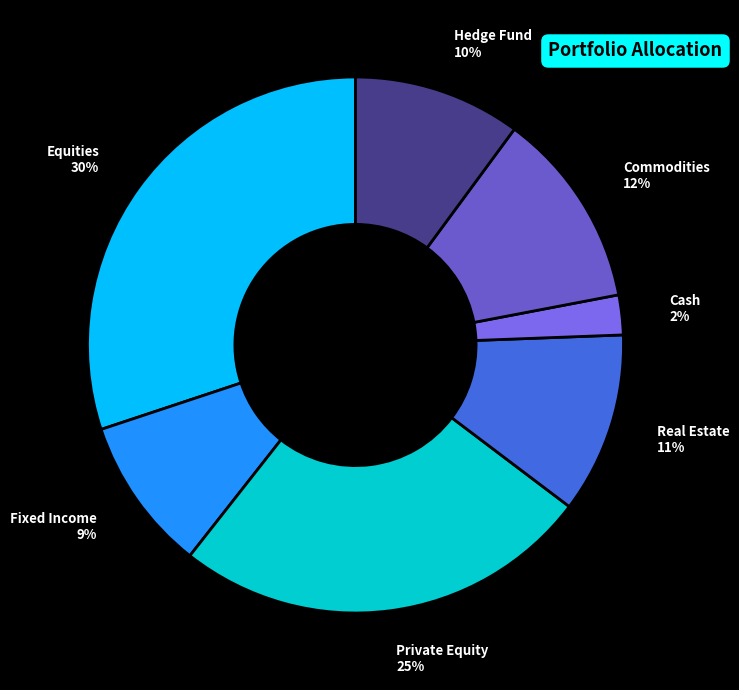

Is it true that Private Equity is 38% of the pie?

False